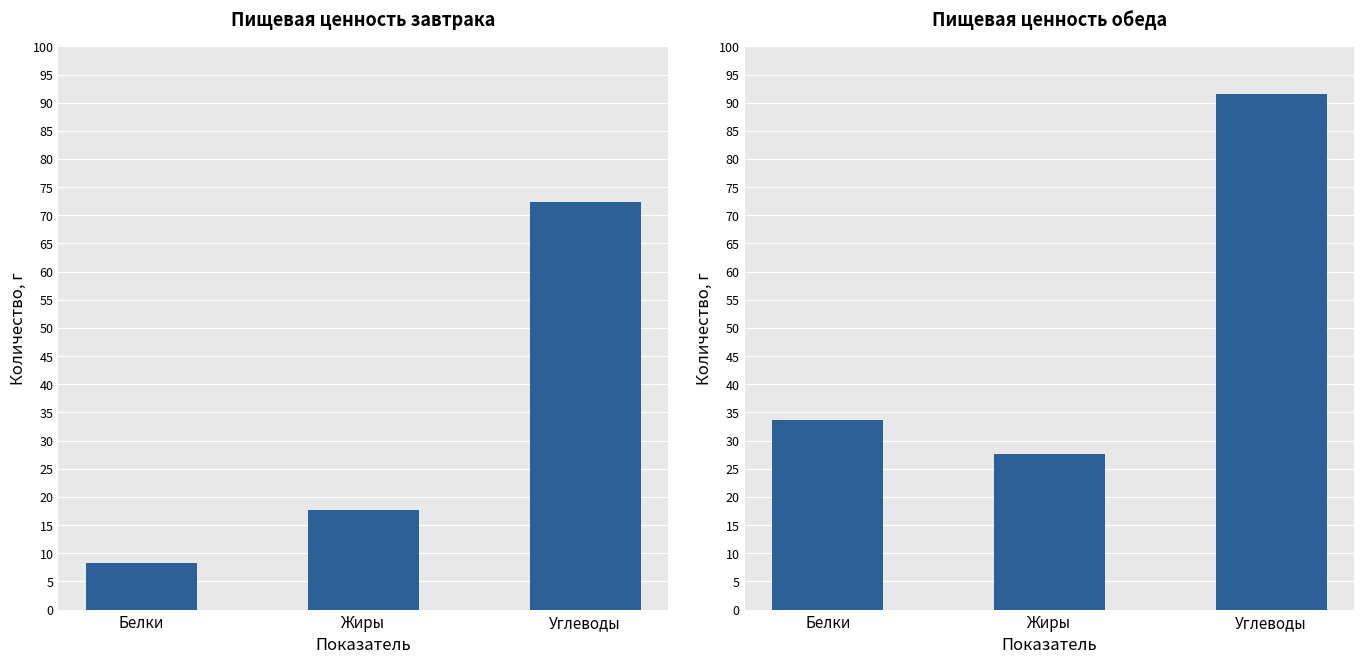

Reading left to right, transcribe all the data shown in this chart.

Завтрак: Белки=8.3	Жиры=17.6	Углеводы=72.3
Обед: Белки=33.7	Жиры=27.6	Углеводы=91.5